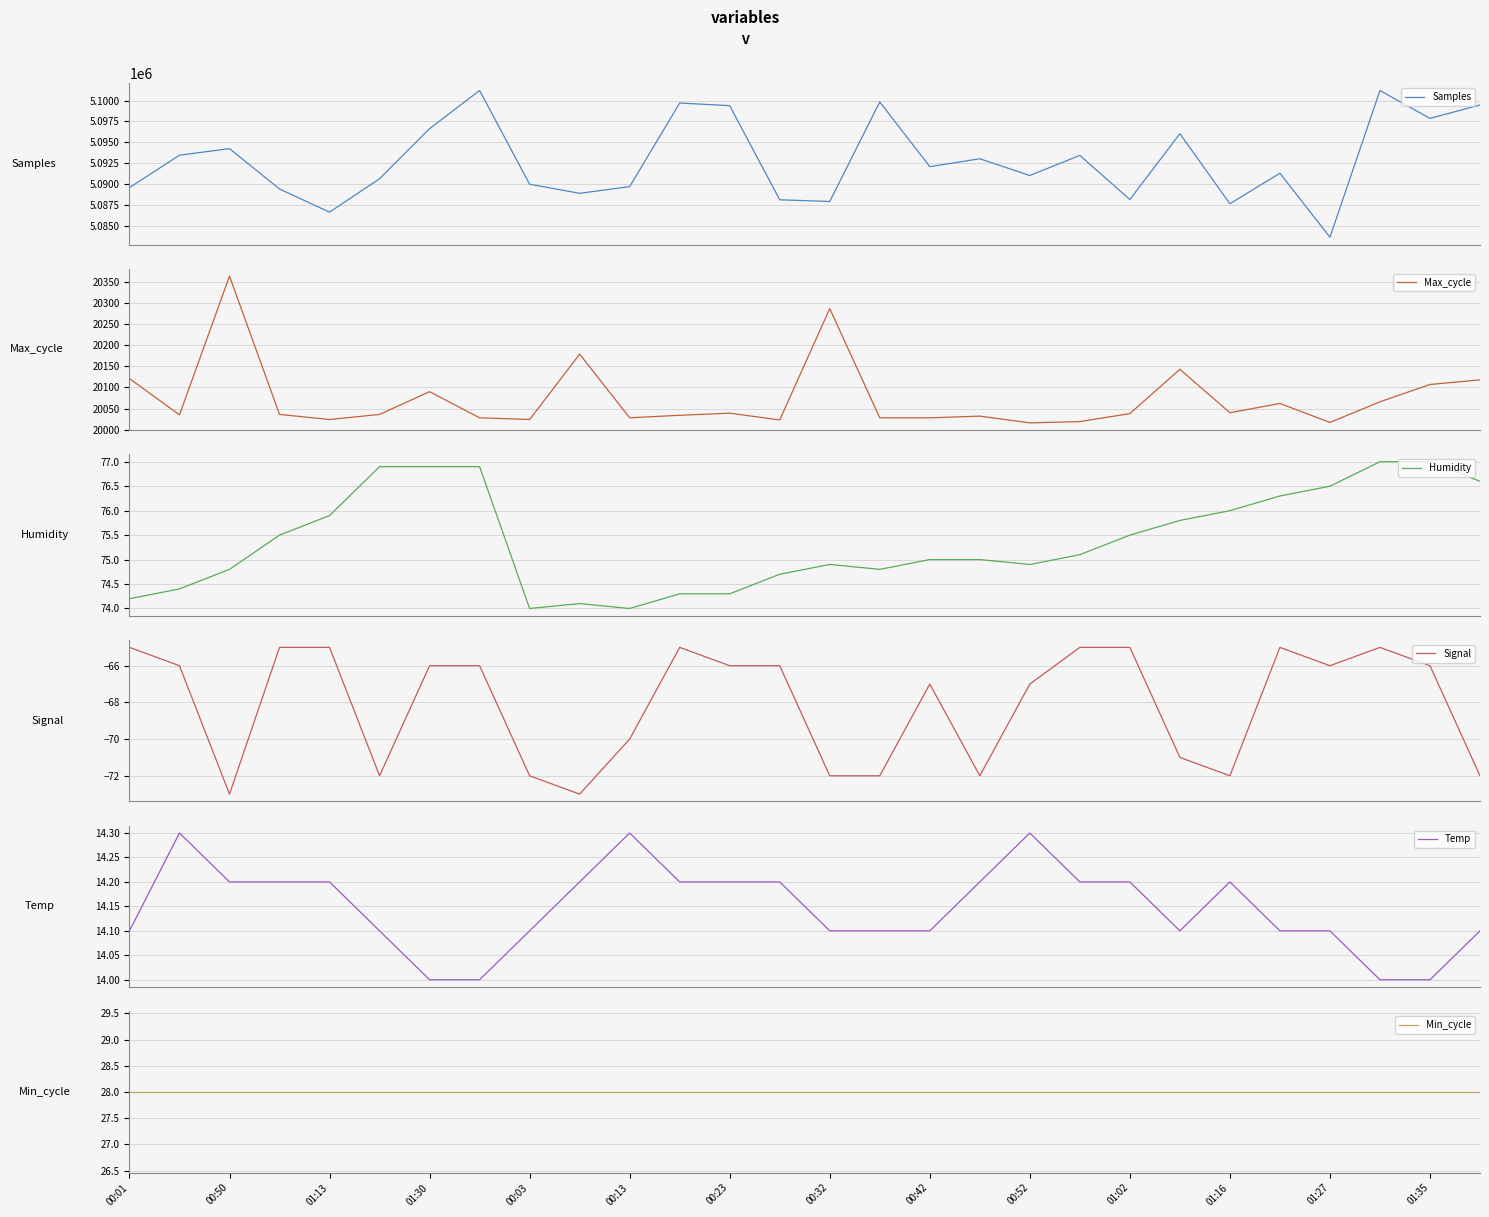

How many data points in Signal are above -66?

8